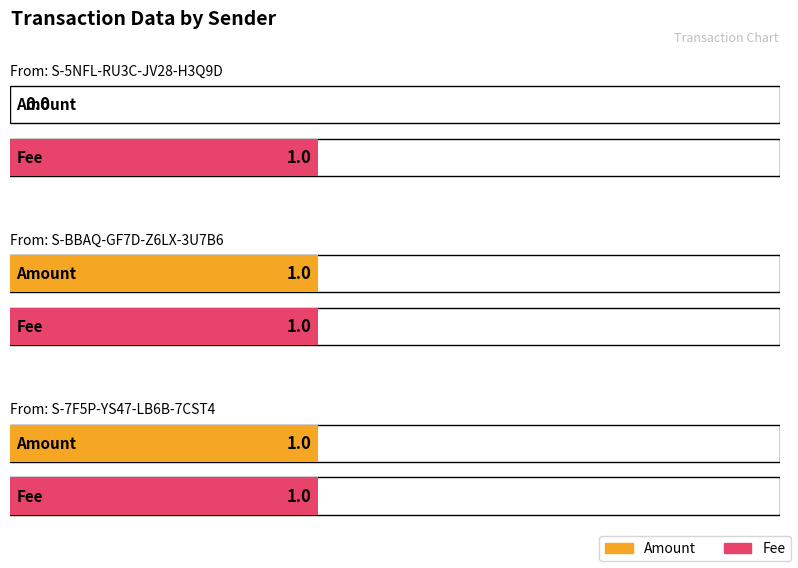

The value of Fee at S-7F5P-YS47-LB6B-7CST4 is 0. True or false?

False